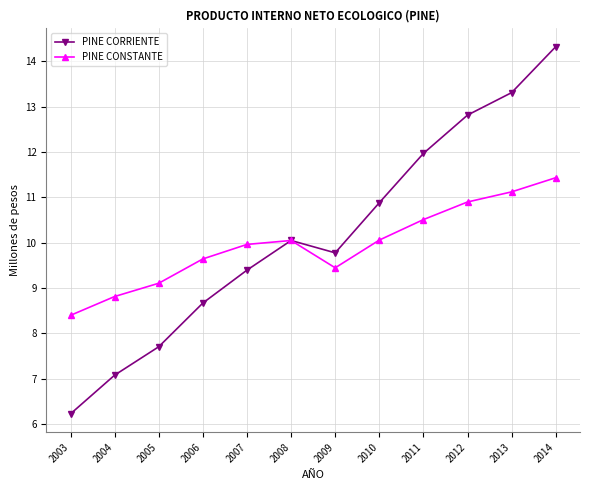

What is the difference between the second highest and second lowest values in the PINE CORRIENTE series?

6.2